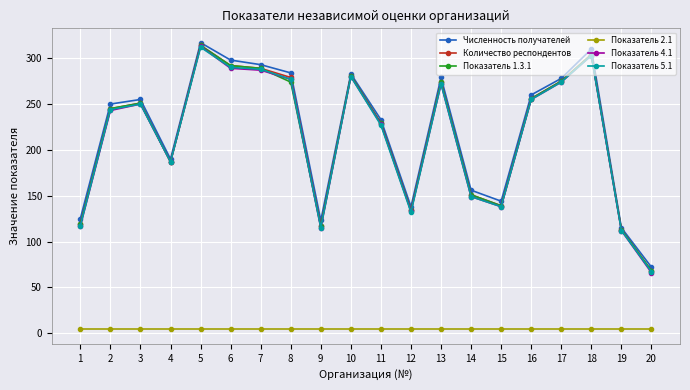

What is the difference between the second highest and second lowest values in the Показатель 4.1 series?

191